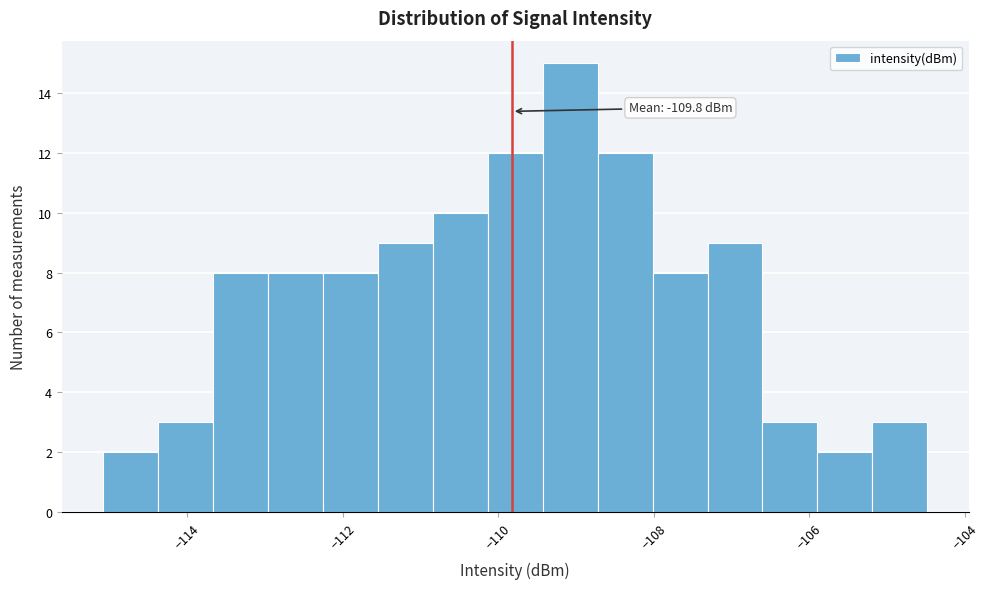

Around what value on the x-axis is the tallest bar? Give the approximate position of its centre, as read against the axis.

-109.0